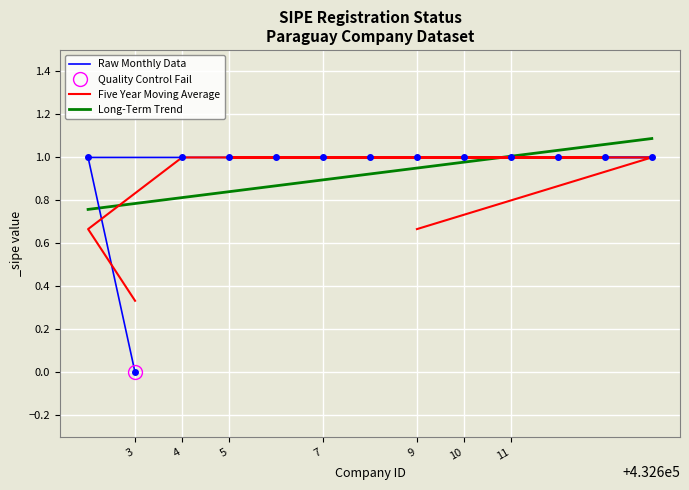

True or false: there are more than 2 points higher than both neighbors.

False